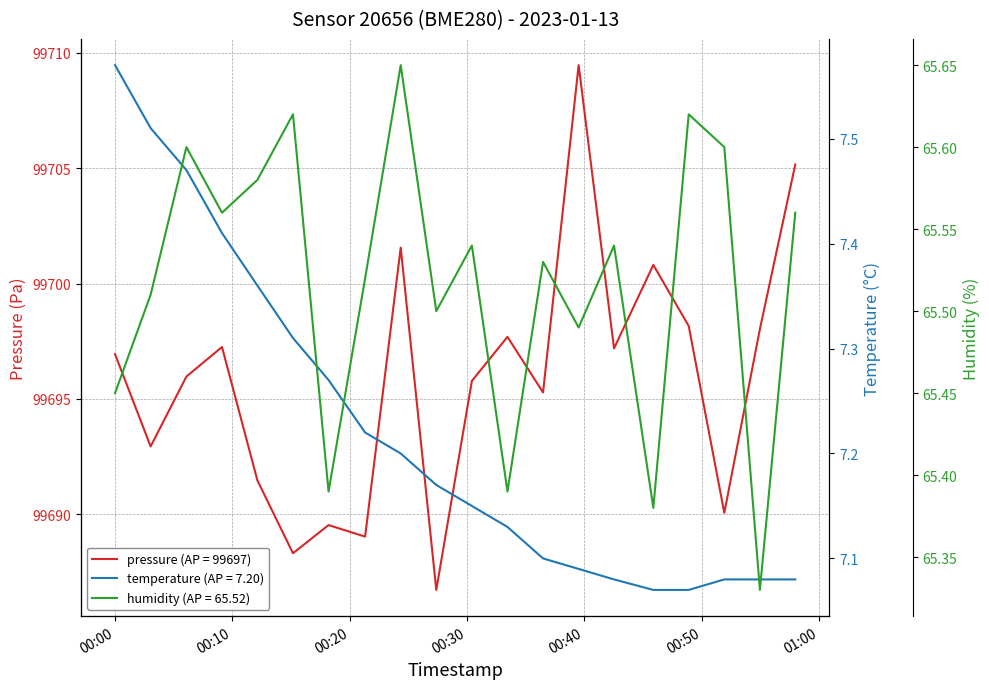

Rank the series at 2023-01-13T00:03:02 from lowest to highest value.

temperature, humidity, pressure